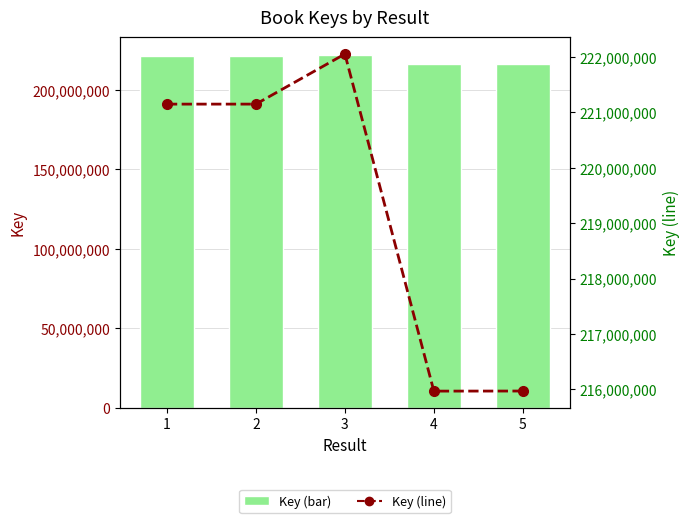

Which category has the lowest value across all series?

4